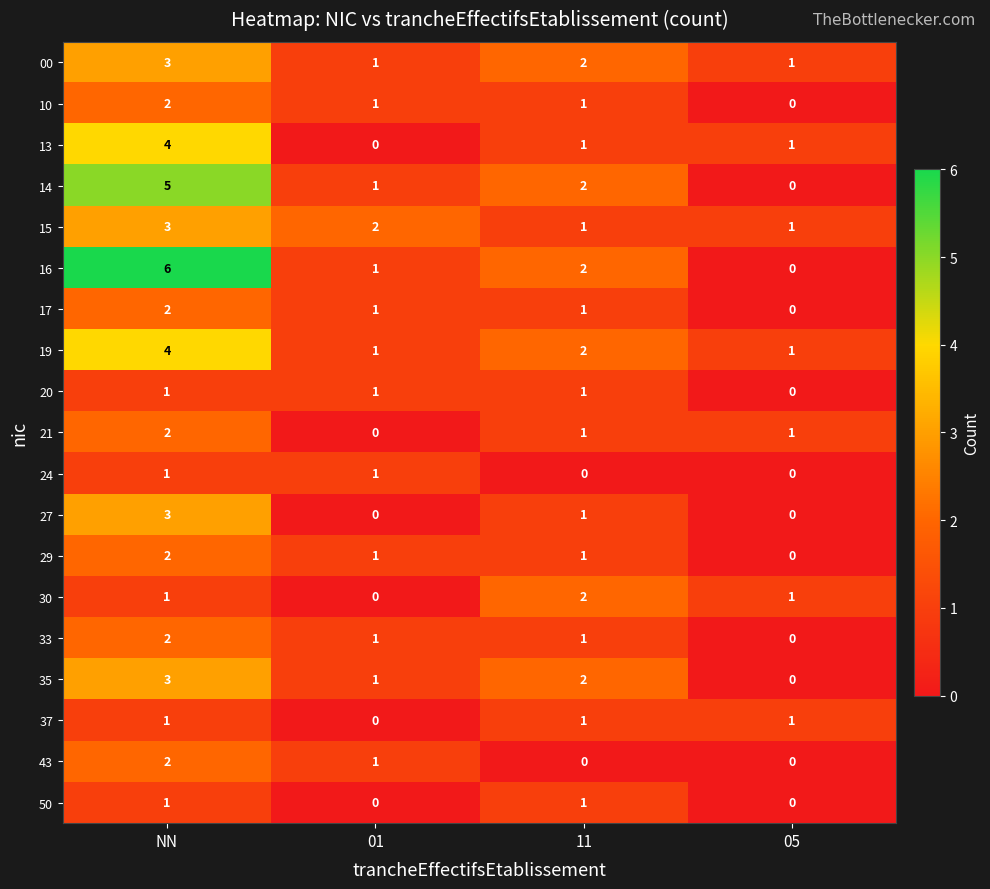

Is it true that 24 equals 1 at 01?

True